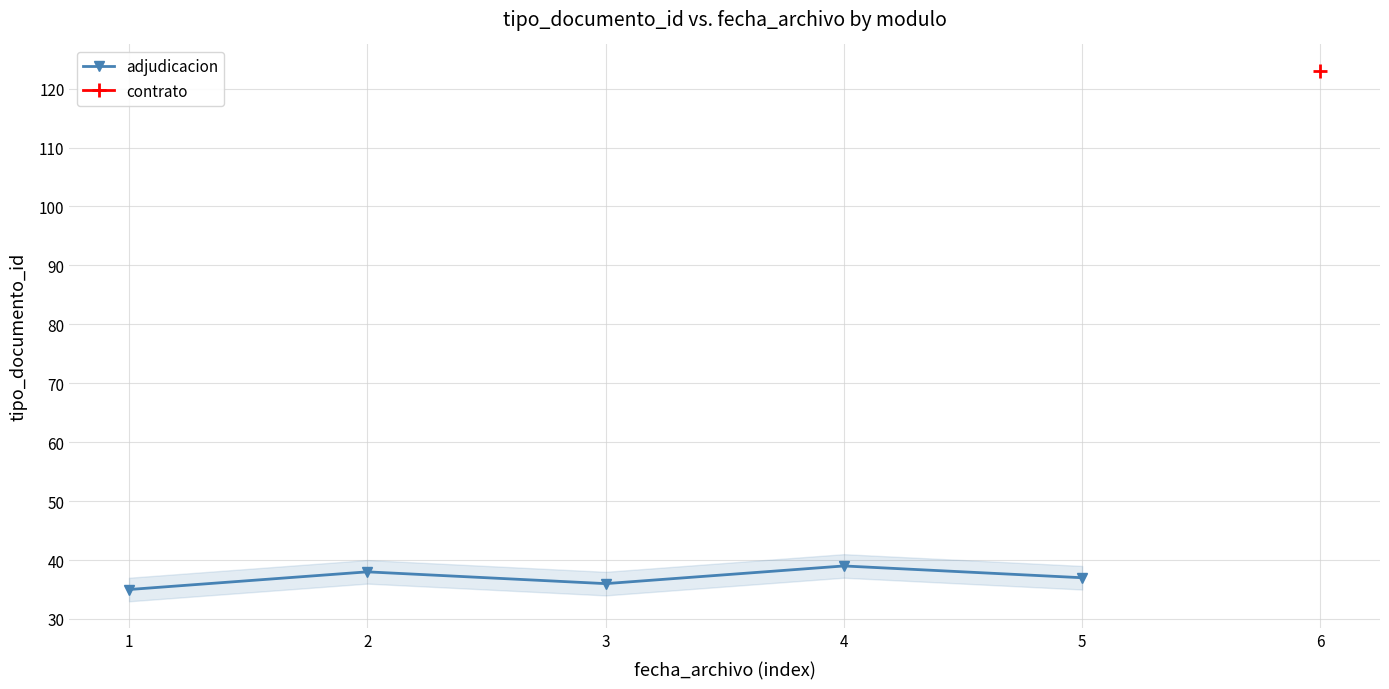

What is the change in value from 1 to 4?

+4